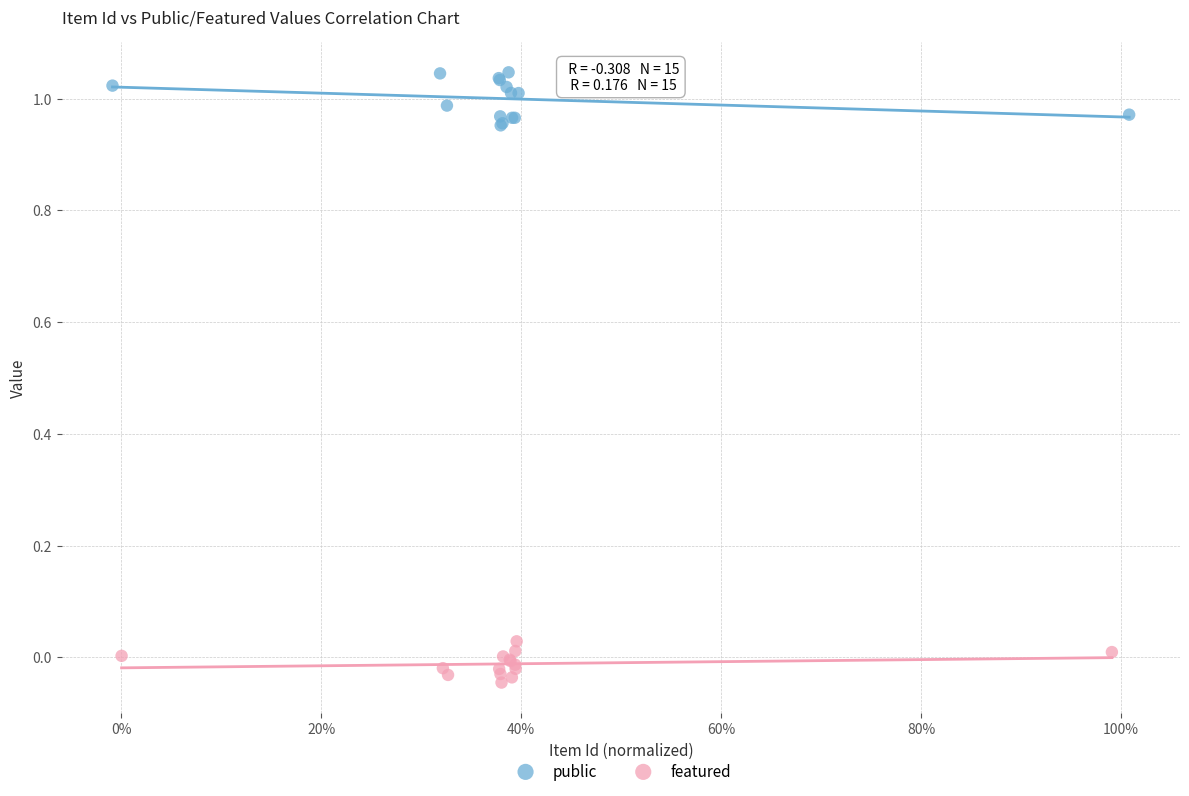

Which series contains the lowest Y value?

featured